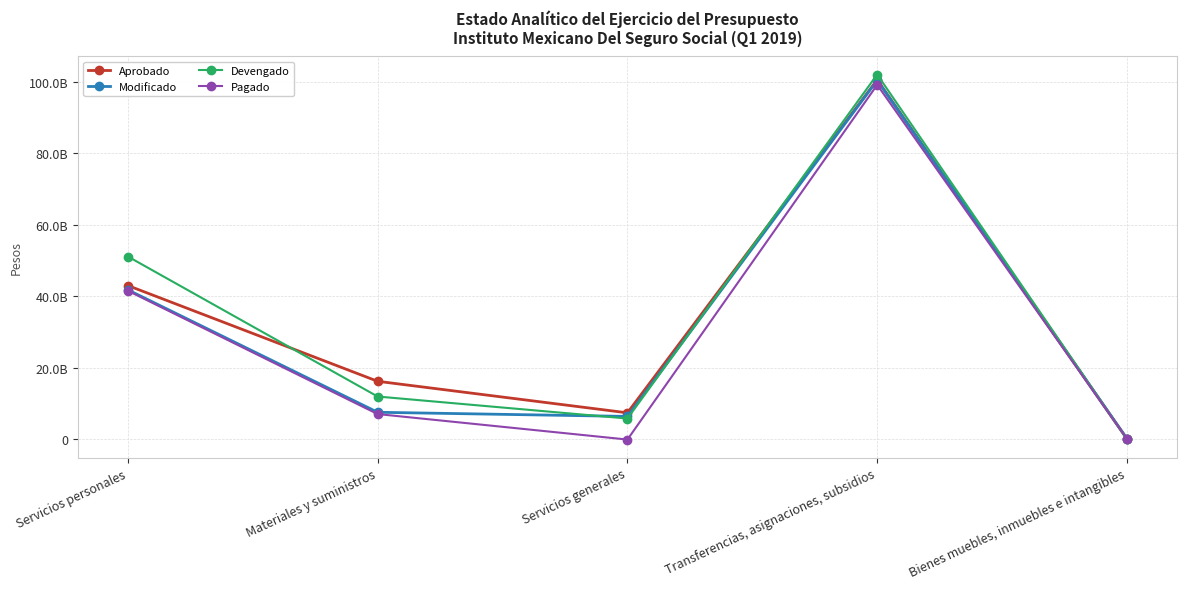

At which category does Pagado reach its first local peak?

Transferencias, asignaciones, subsidios